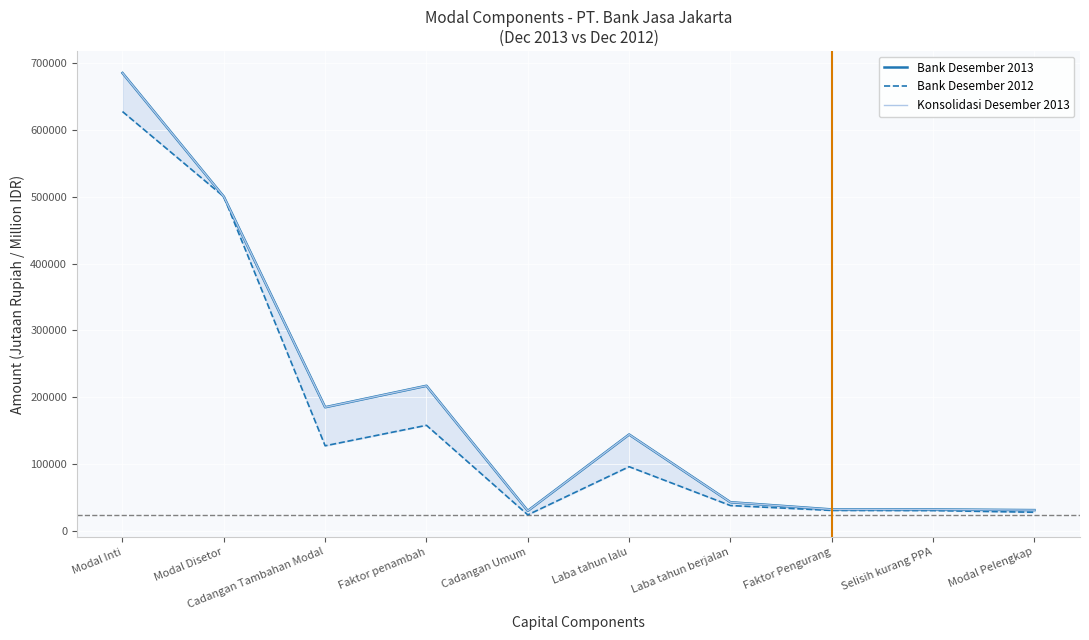

Reading left to right, transcribe all the data shown in this chart.

Bank Desember 2013: Modal Inti=684983	Modal Disetor=500000	Cadangan Tambahan Modal=184983	Faktor penambah=217086	Cadangan Umum=30000	Laba tahun lalu=144182	Laba tahun berjalan=42904	Faktor Pengurang=32103	Selisih kurang PPA=32103	Modal Pelengkap=31101
Bank Desember 2012: Modal Inti=627317	Modal Disetor=500000	Cadangan Tambahan Modal=127317	Faktor penambah=157944	Cadangan Umum=24000	Laba tahun lalu=96025	Laba tahun berjalan=37919	Faktor Pengurang=30627	Selisih kurang PPA=30377	Modal Pelengkap=27902
Konsolidasi Desember 2013: Modal Inti=684983	Modal Disetor=500000	Cadangan Tambahan Modal=184983	Faktor penambah=217086	Cadangan Umum=30000	Laba tahun lalu=144182	Laba tahun berjalan=42904	Faktor Pengurang=32103	Selisih kurang PPA=32103	Modal Pelengkap=31101